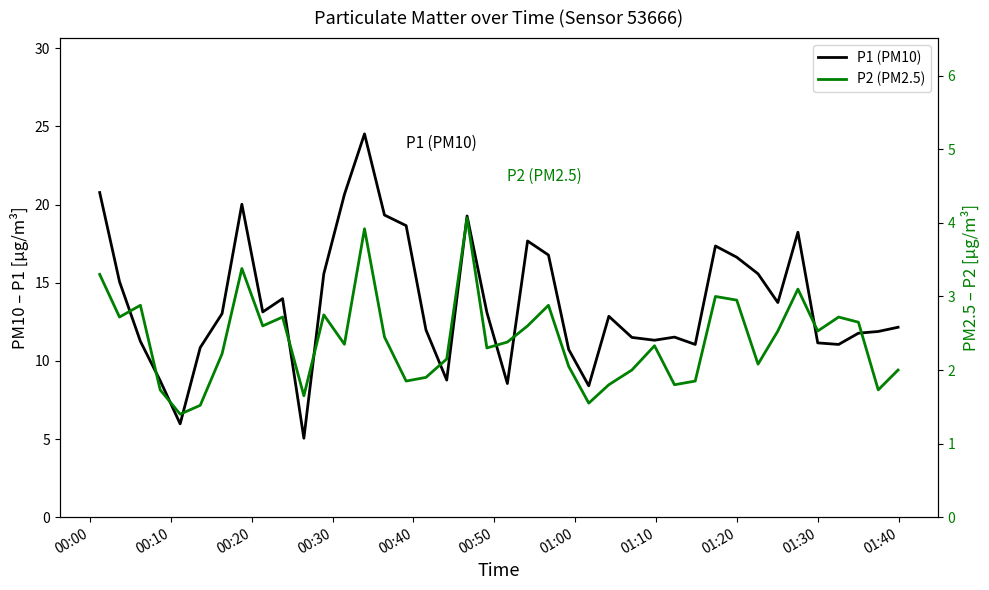

Where is the first local minimum for P2 (PM2.5)?

00:10